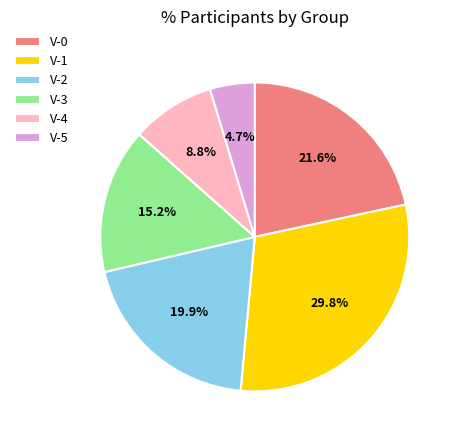

The V-4 slice represents 1% of the pie. True or false?

False